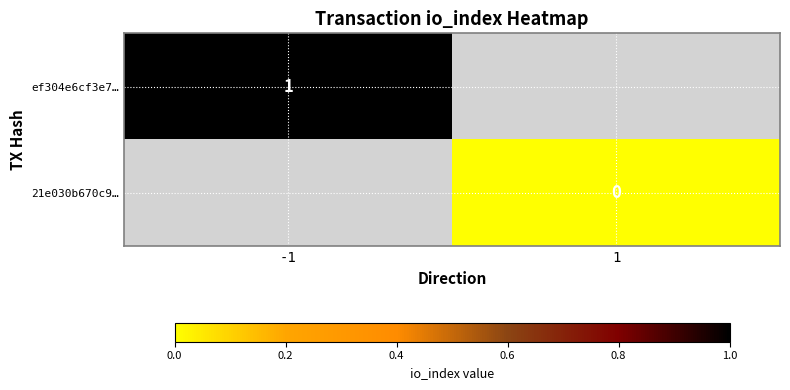

True or false: ef304e6cf3e7… has a value of 0 at -1.

False